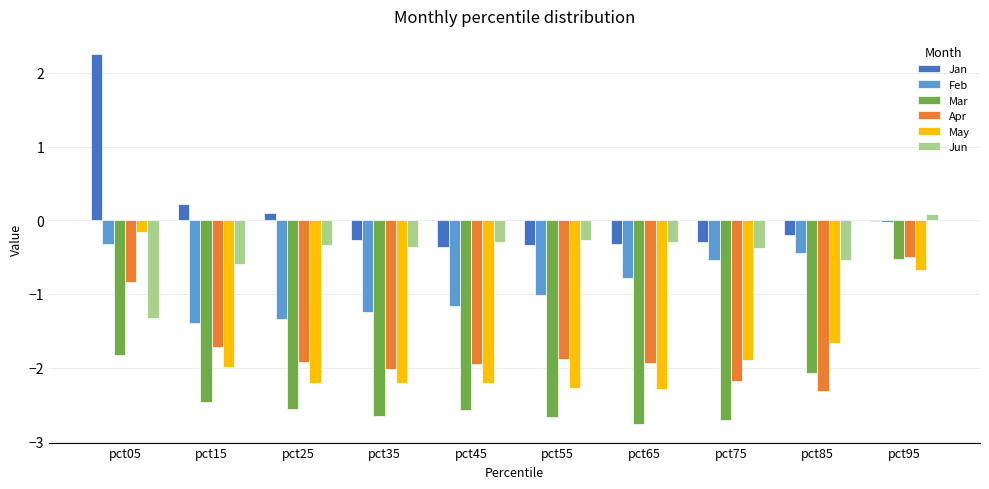

At which label is Jun closest to 0?

pct95